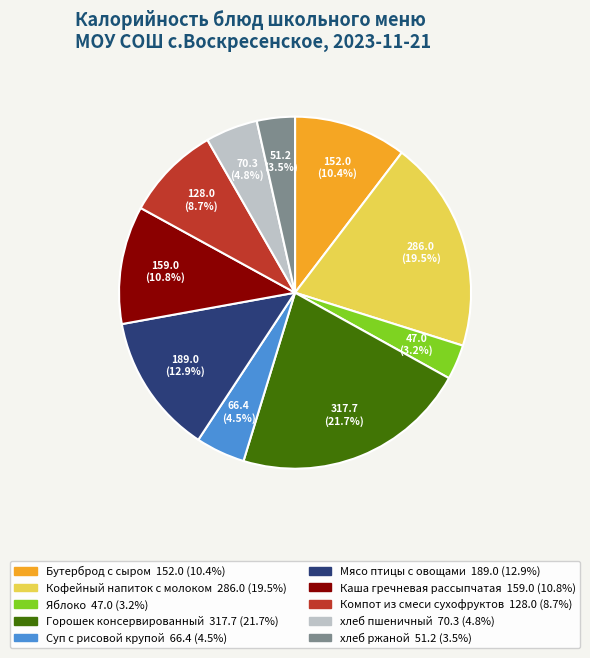

Which has a higher value, Мясо птицы с овощами or Яблоко?

Мясо птицы с овощами